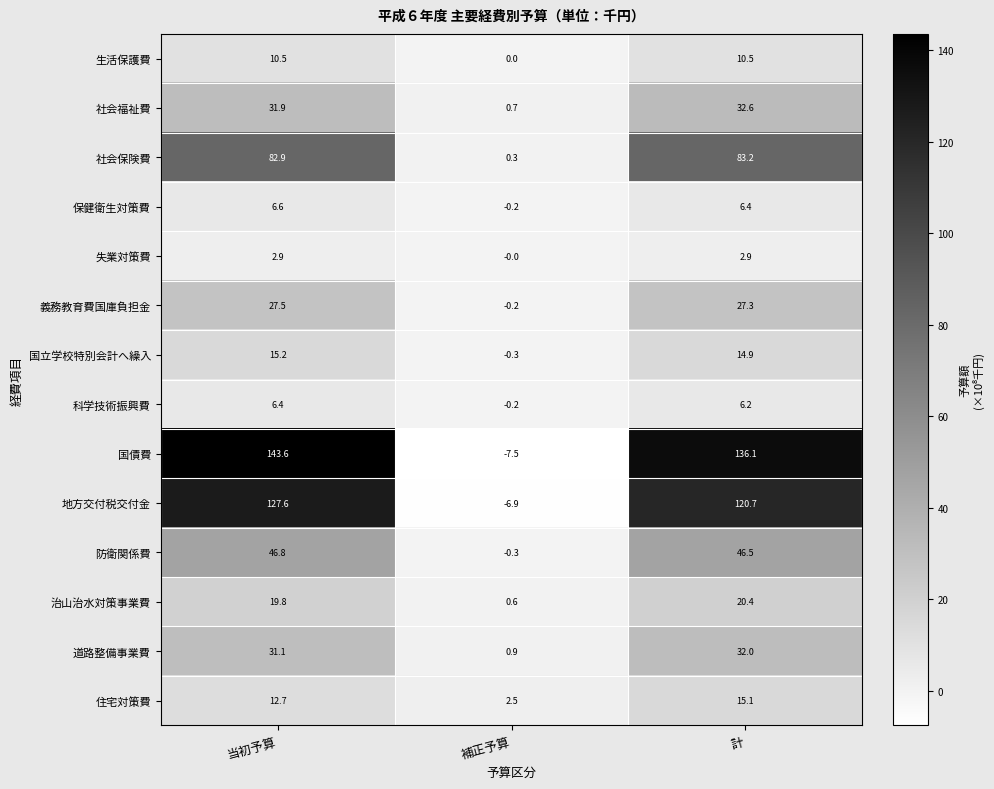

True or false: 生活保護費 has a value of 10.5 at 計.

True